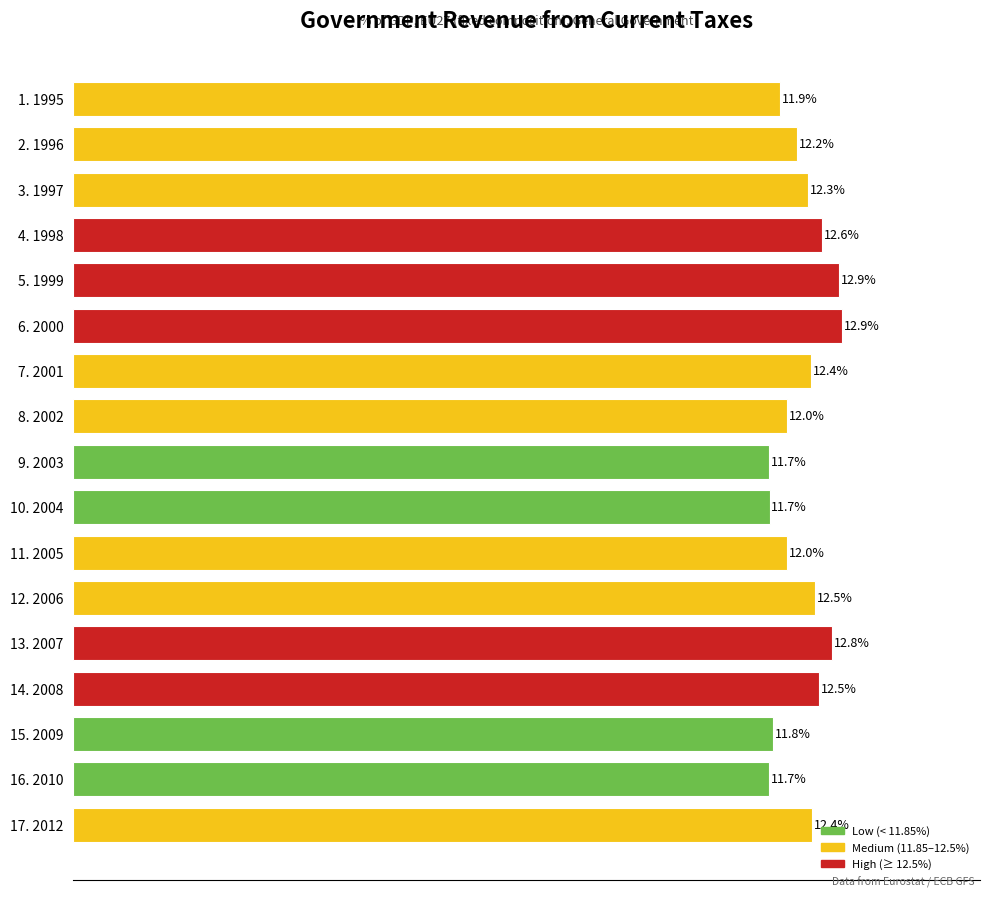

What is the label of the 6th bar from the bottom?

12. 2006